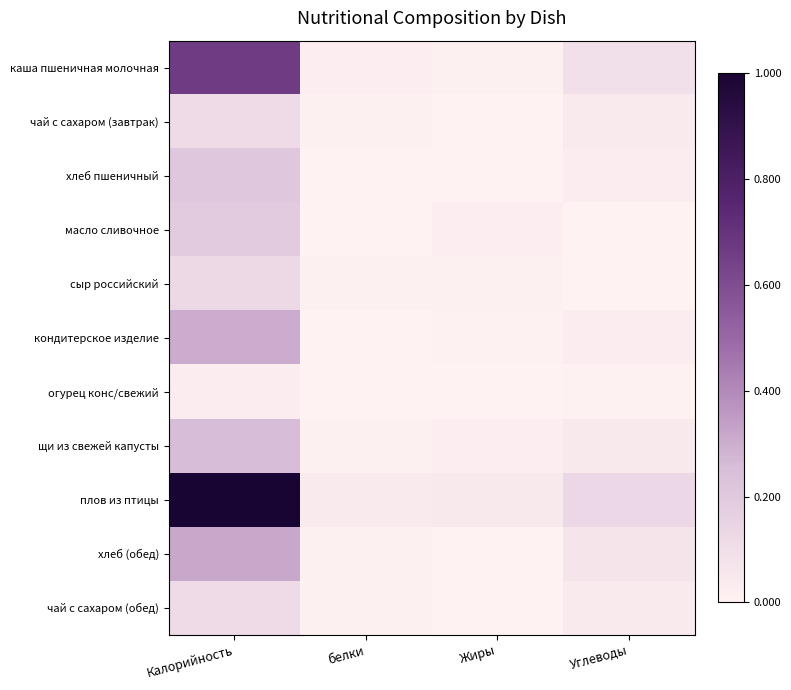

Which label corresponds to the smallest value in the chart?

Жиры